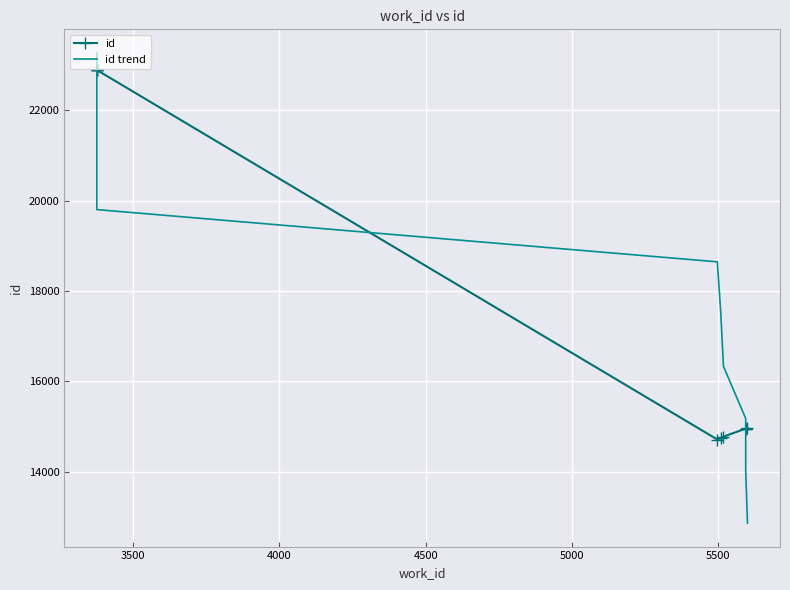

True or false: id has a value of 4983.0 at 5000.

False